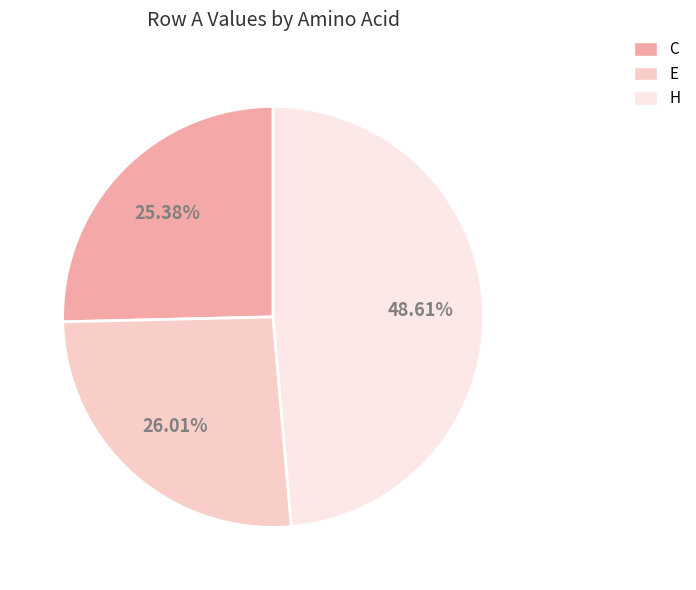

What is the smallest slice in the pie chart?

C